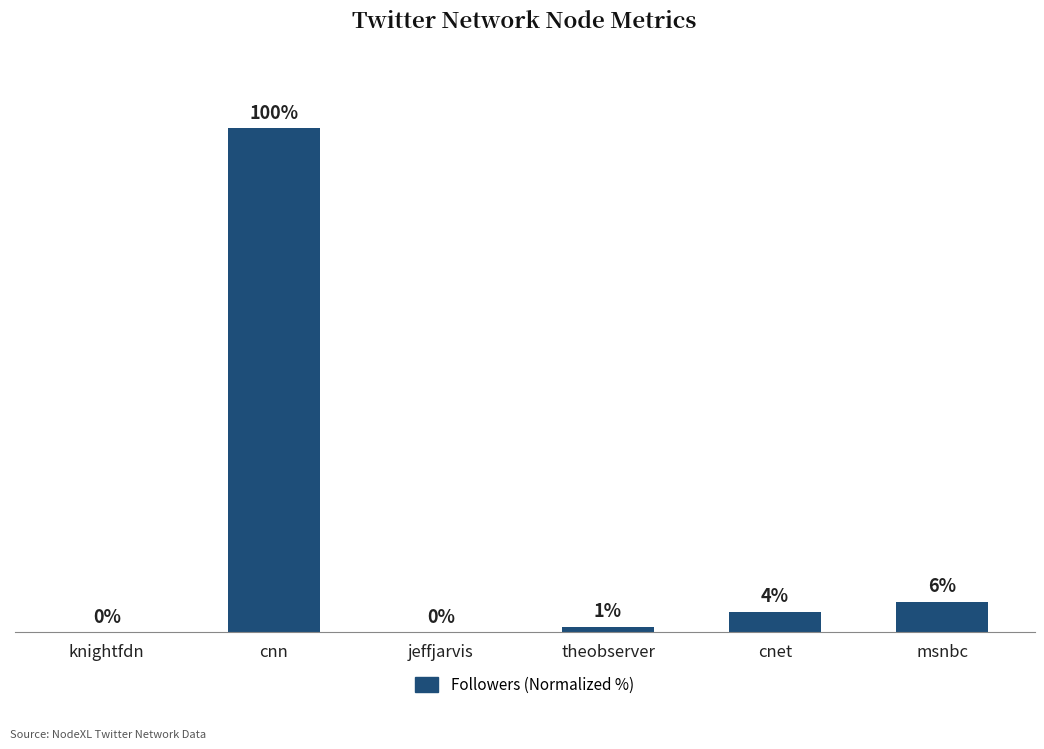

Between cnn and theobserver, which is larger?

cnn